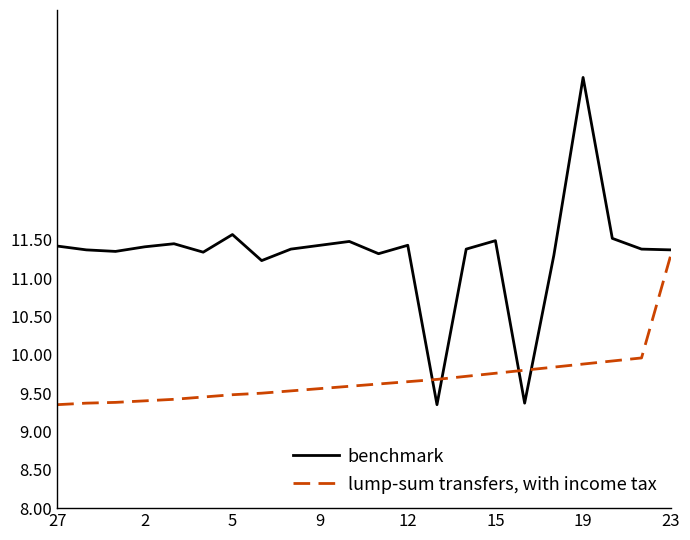

Which series has the largest total across all categories?

benchmark